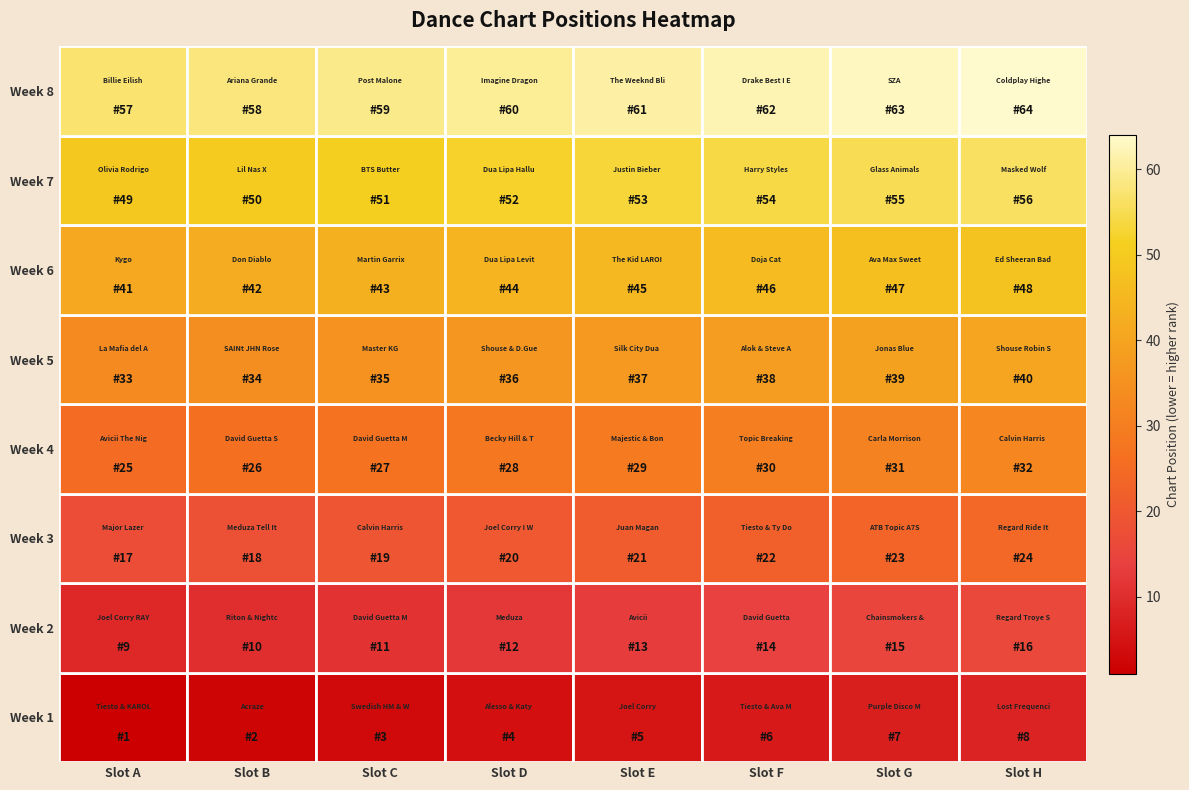

Rank the series by their maximum value, from highest to lowest.

Week 1, Week 2, Week 3, Week 4, Week 5, Week 6, Week 7, Week 8